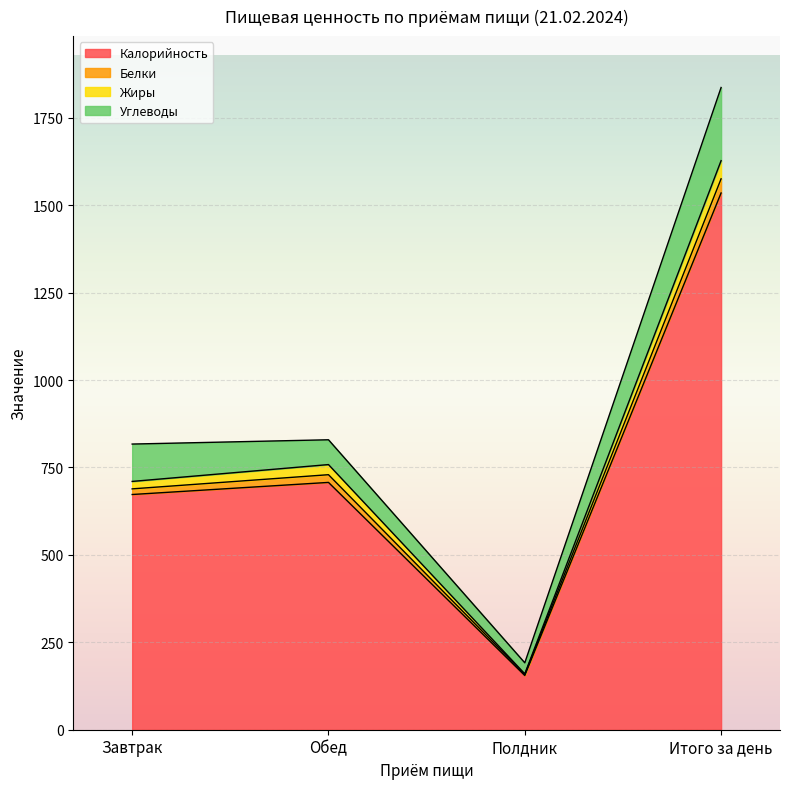

Does the chart display data point markers on the line(s)?

No